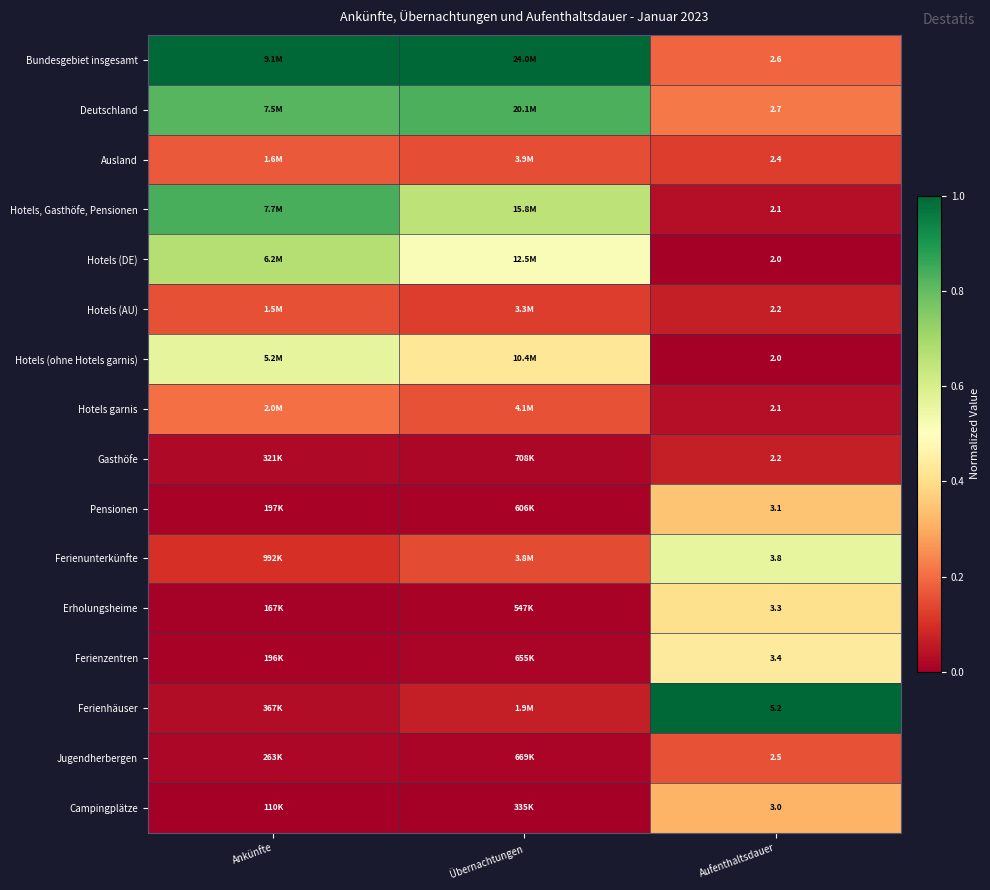

How many data points does each series have?

3